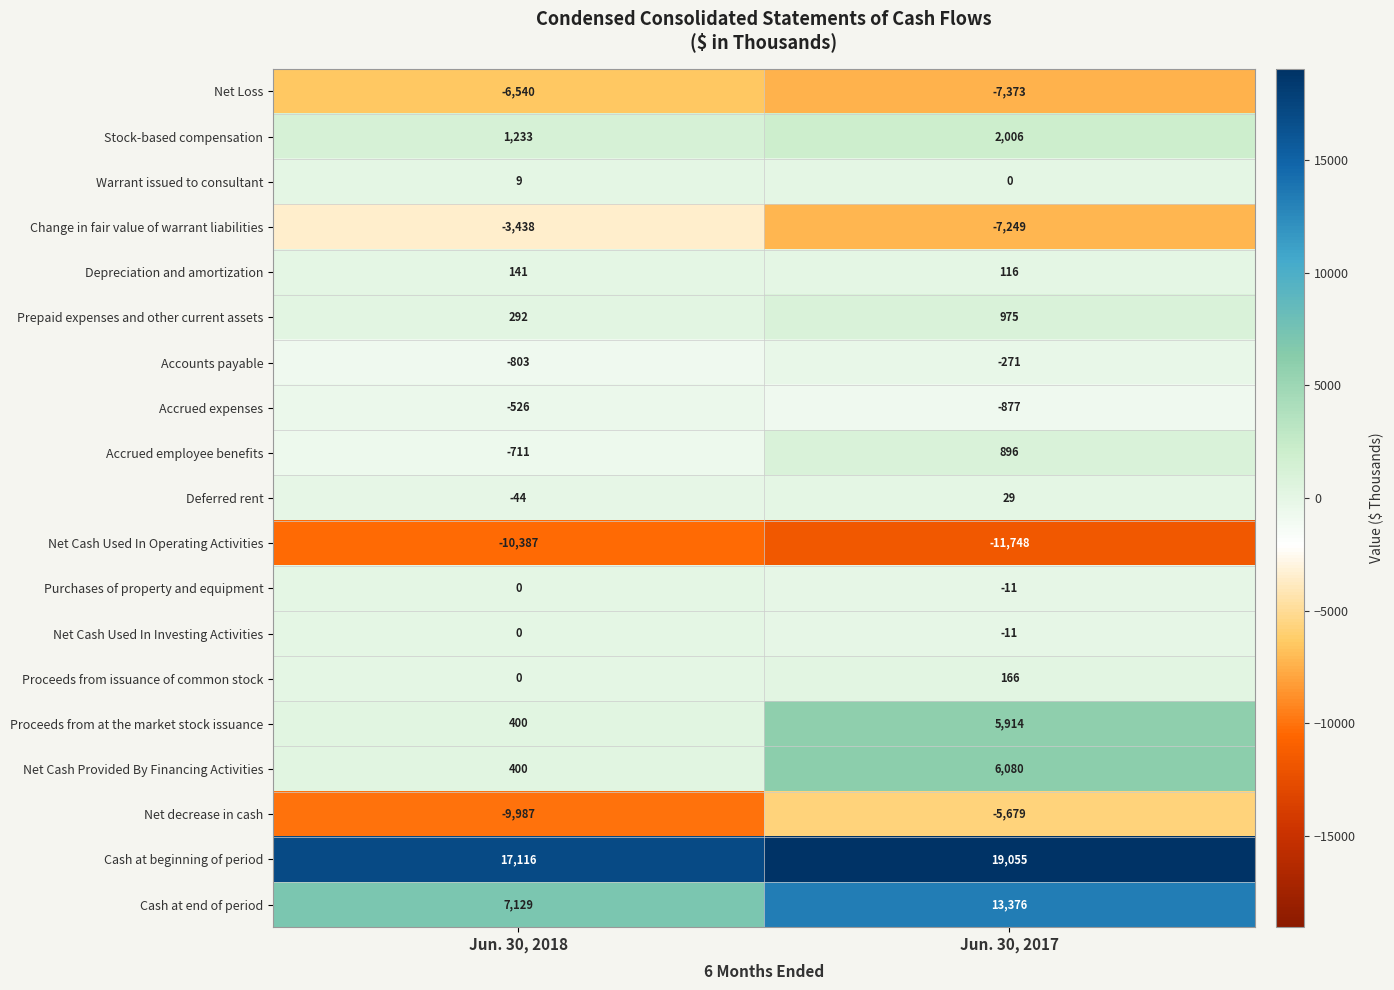

At how many categories does at least one series exceed 10504?

2